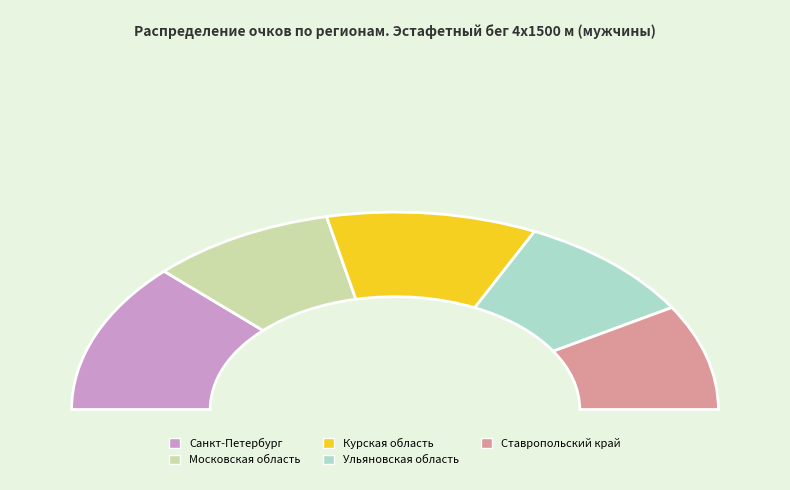

Rank the categories by value from highest to lowest.

Санкт-Петербург, Курская область, Московская область, Ульяновская область, Ставропольский край